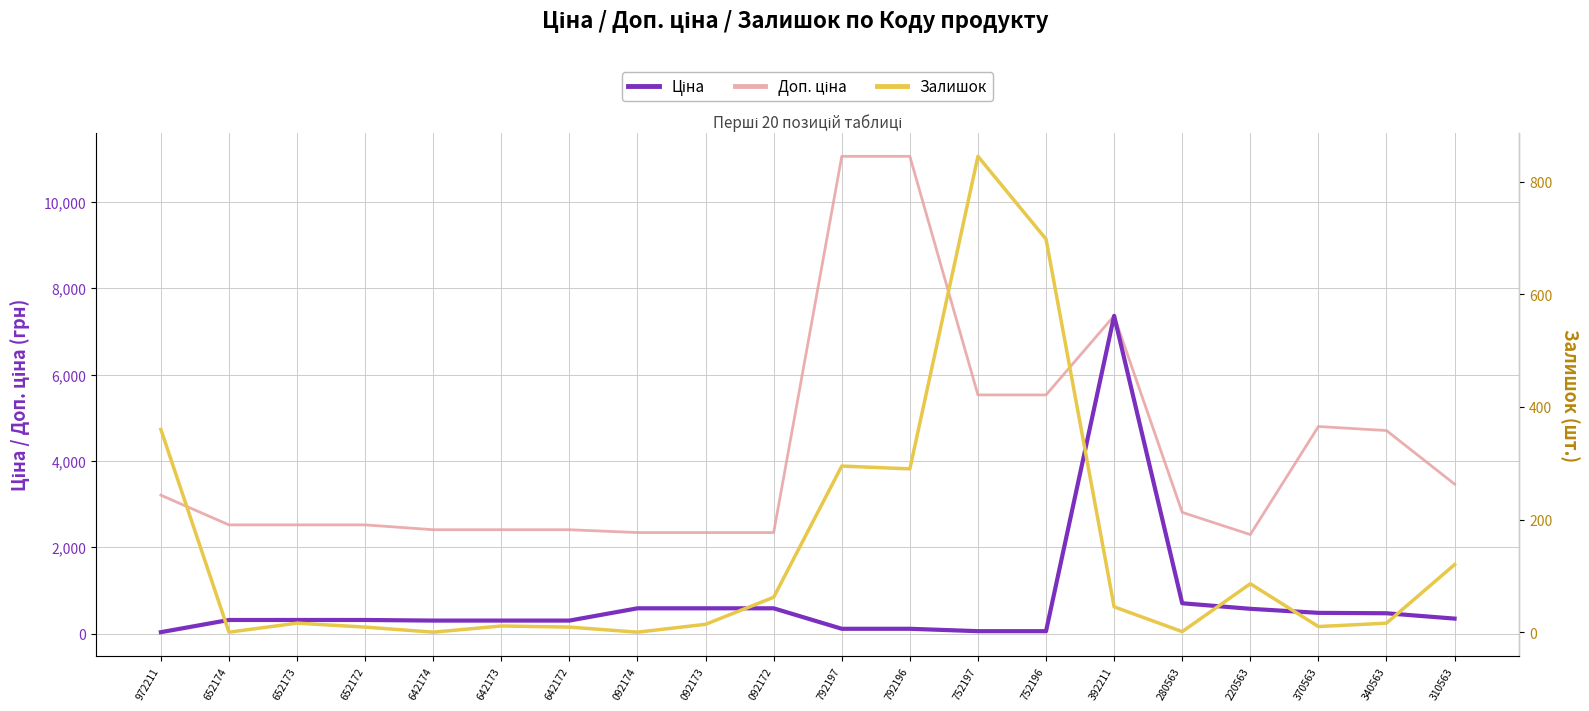

What is the maximum value for Доп. ціна?

11055.0